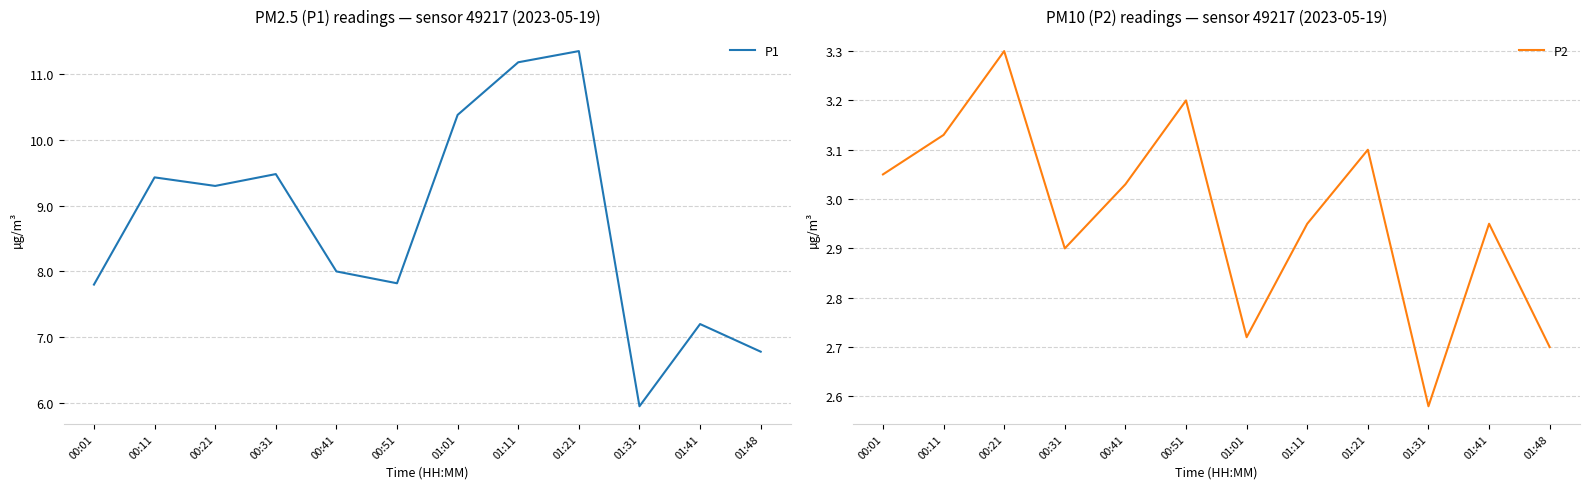

The P1 series shows 11.6 at 00:51. True or false?

False